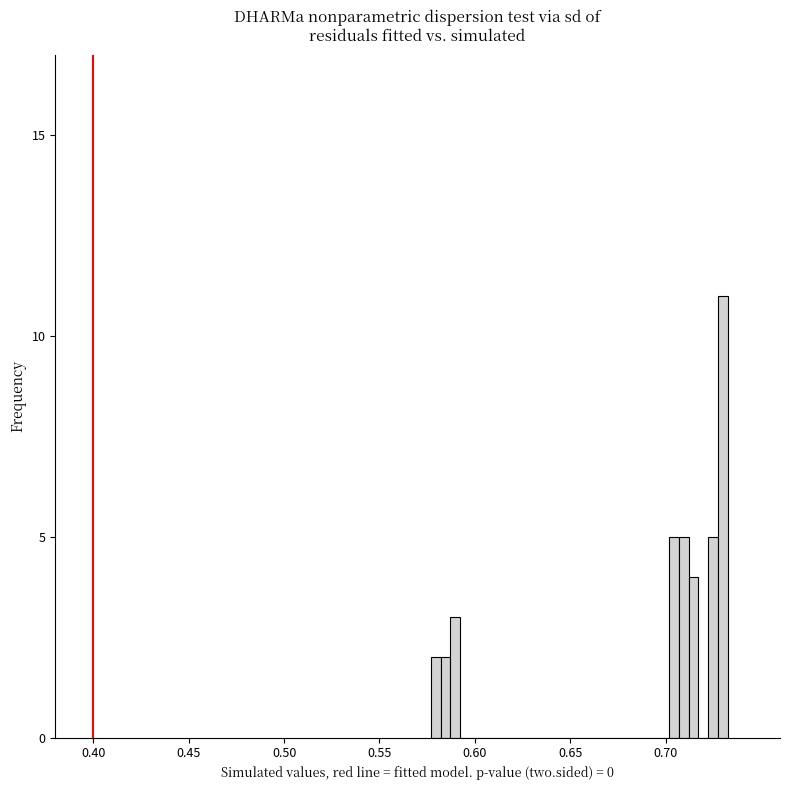

Around what value on the x-axis is the tallest bar? Give the approximate position of its centre, as read against the axis.

0.730